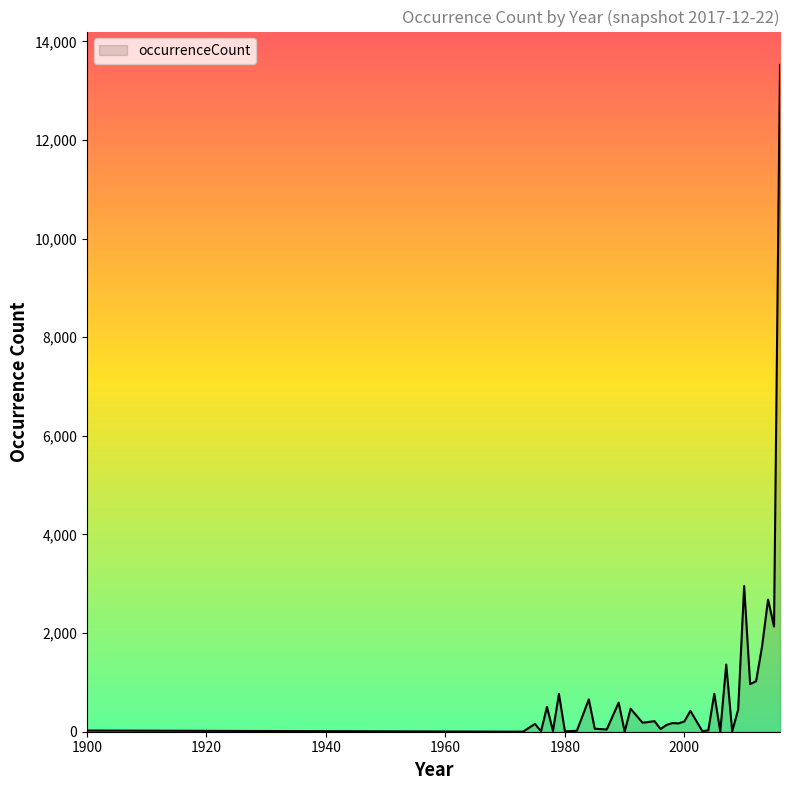

What is the difference between the maximum and minimum values?

13522